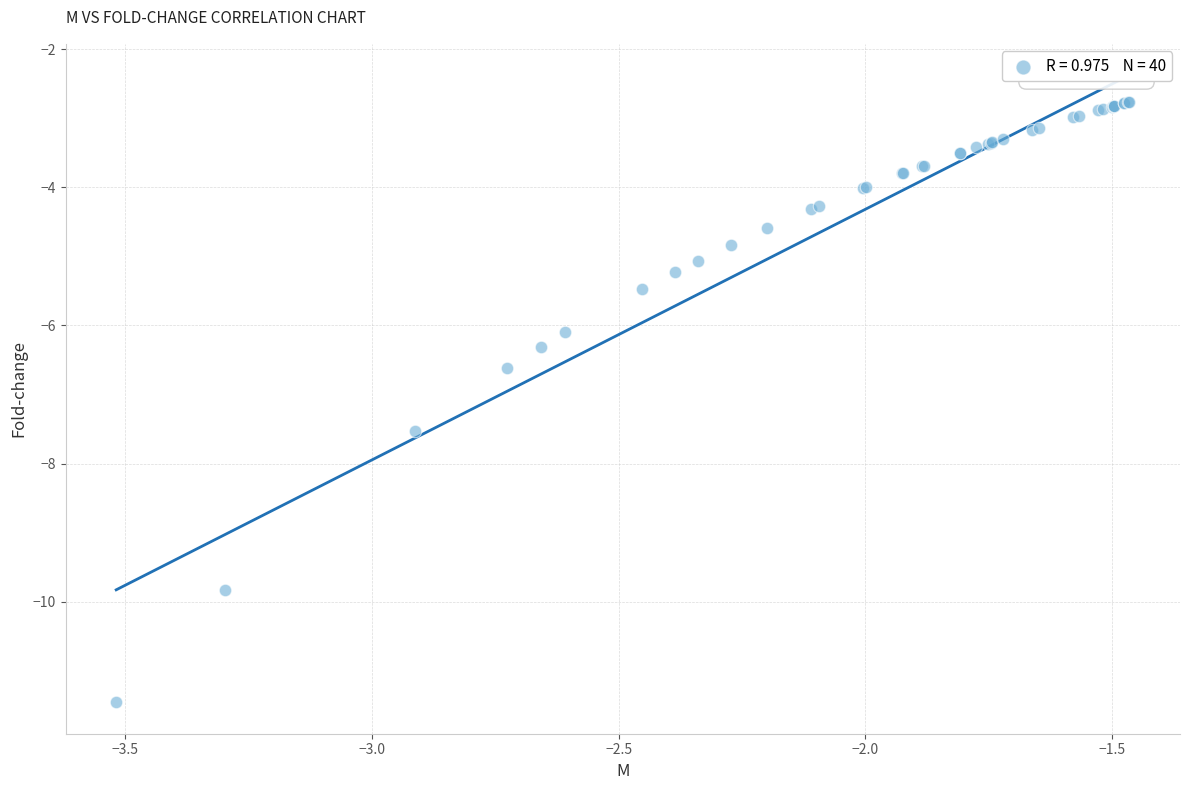

What Y value in the scatter plot is closest to -7?

-6.6